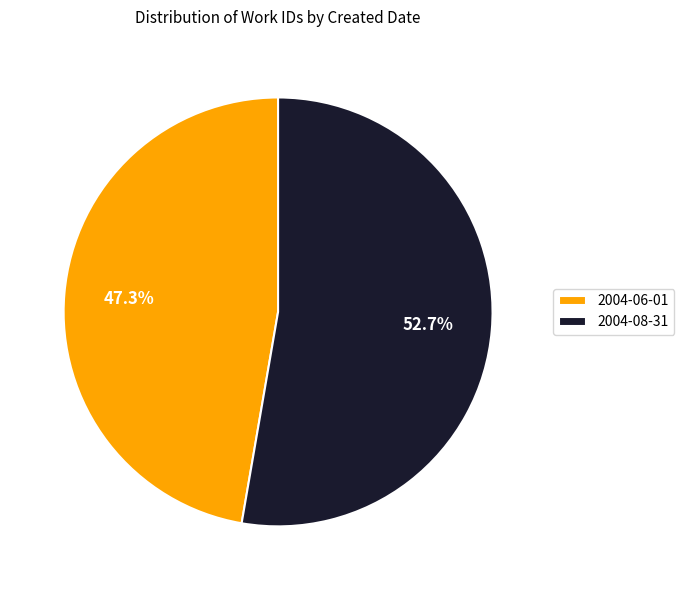

Is the sum of 2004-06-01 and 2004-08-31 greater than half?

Yes